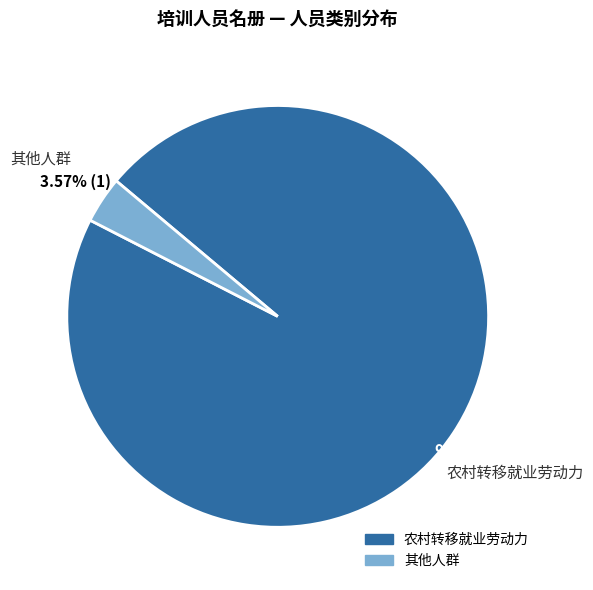

How many segments does this pie chart have?

2